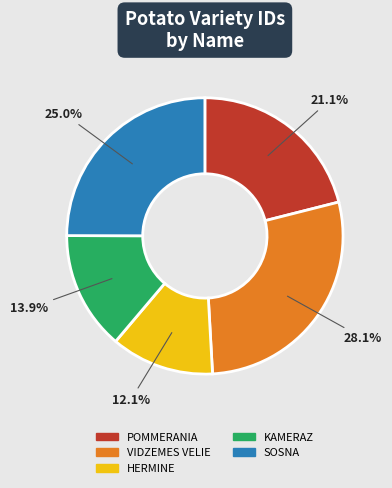

Which slice is the largest?

VIDZEMES VELIE